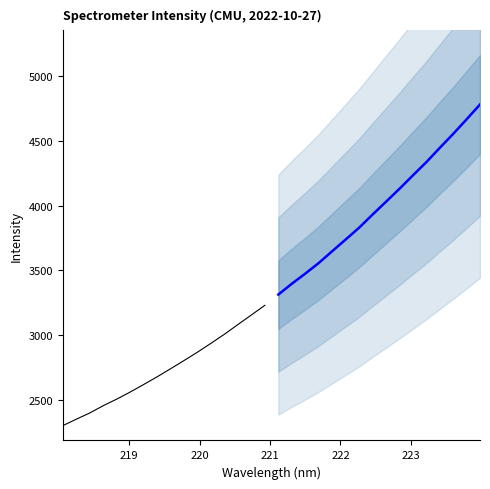

What is the sum of all values?

64068.9